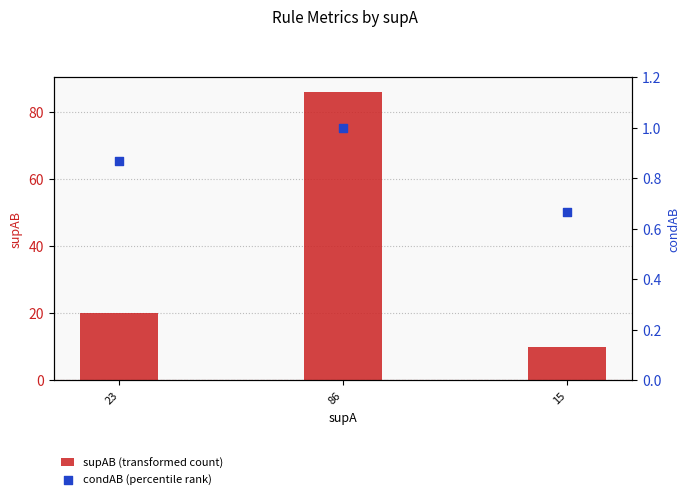

Which series has the largest total across all categories?

supAB (transformed count)